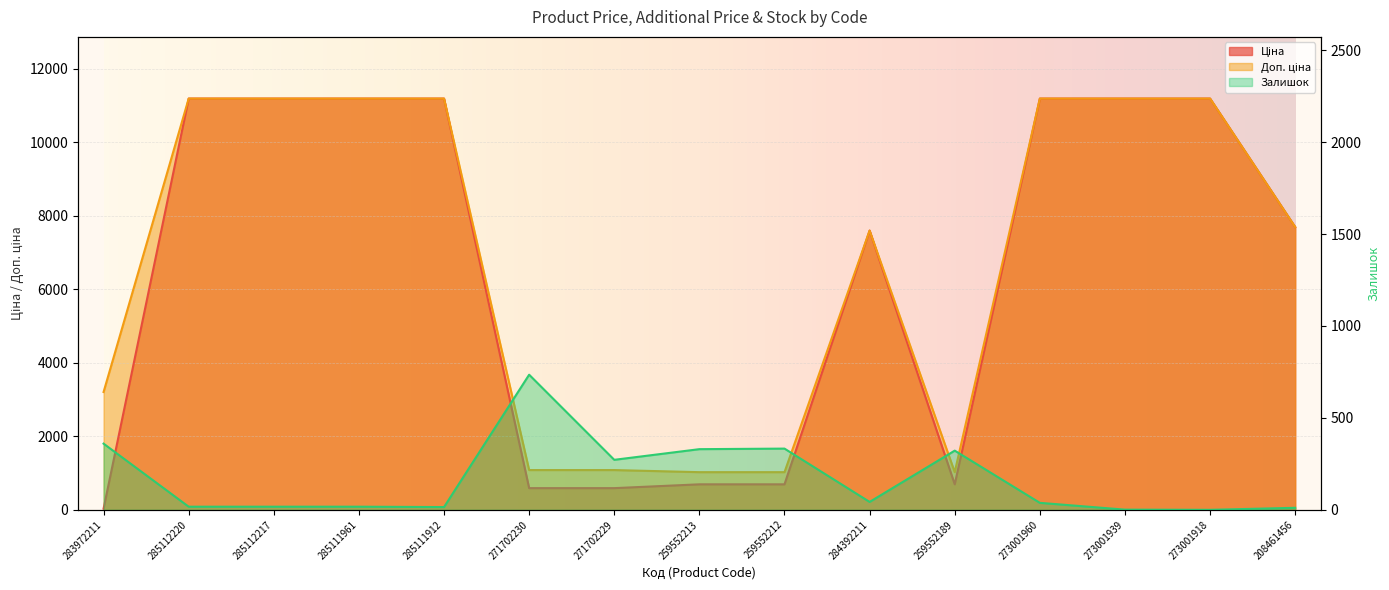

How many lines are shown in the chart?

3